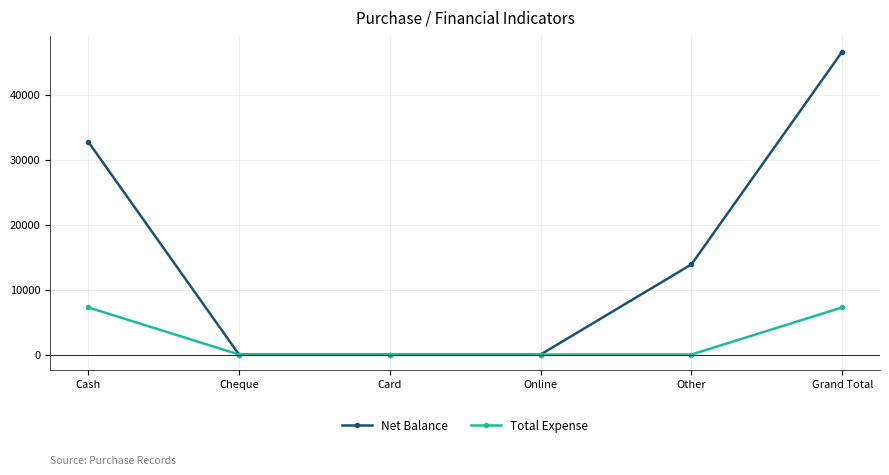

Between Cash and Online, which series saw the biggest shift?

Net Balance